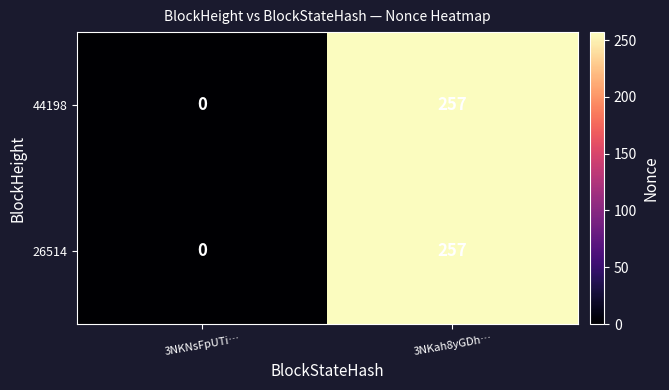

Rank the categories by 44198 value from lowest to highest.

3NKNsFpUTi…, 3NKah8yGDh…